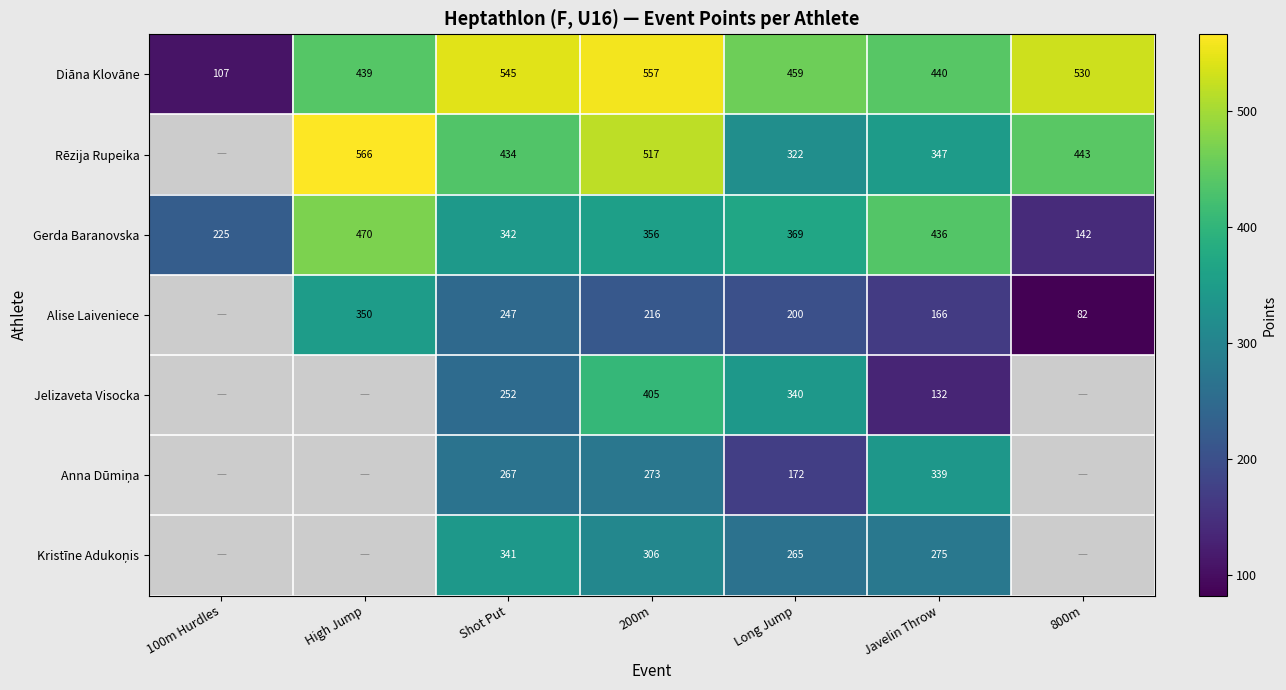

The value of Diāna Klovāne at Javelin Throw is 714. True or false?

False